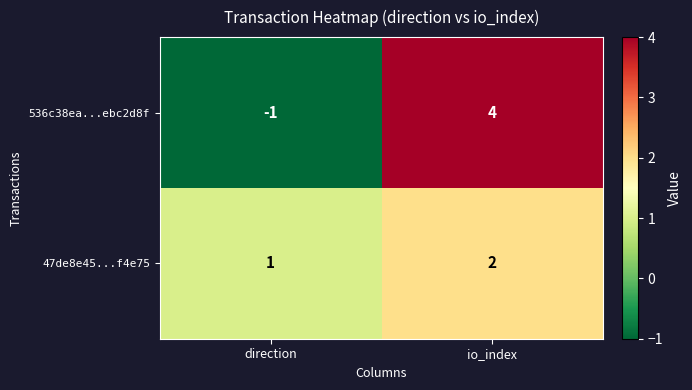

Reading right to left, list all the values displayed in this chart.

536c38ea...ebc2d8f: 4	-1
47de8e45...f4e75: 2	1